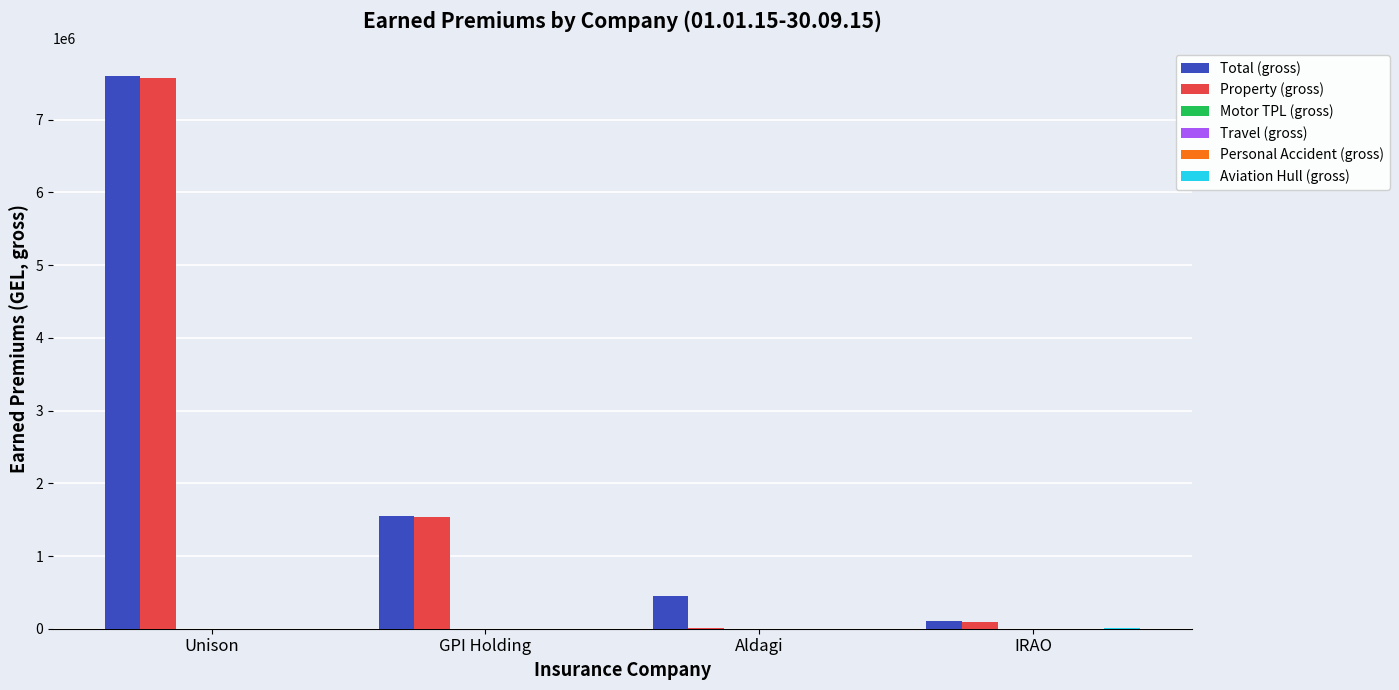

Is it true that Total (gross) equals 7603729.3 at Unison?

True